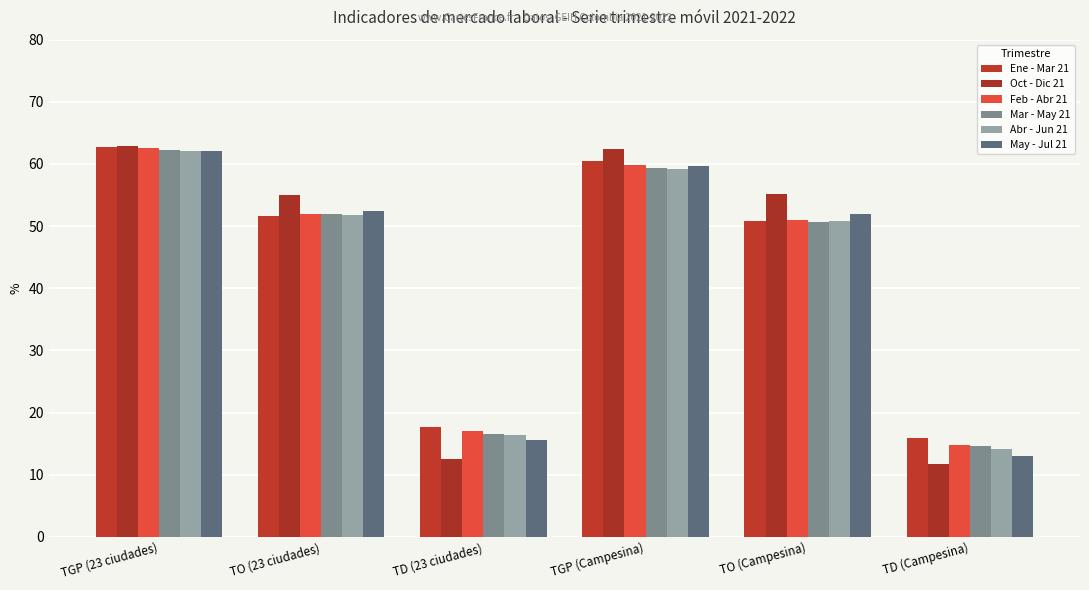

Reading left to right, what are all the values shown in this chart?

Ene - Mar 21: 62.8	51.6	17.8	60.5	50.8	16.0
Oct - Dic 21: 62.8	55.0	12.5	62.4	55.1	11.7
Feb - Abr 21: 62.6	52.0	17.0	59.8	51.0	14.7
Mar - May 21: 62.2	51.9	16.6	59.3	50.6	14.7
Abr - Jun 21: 62.1	51.9	16.4	59.2	50.9	14.2
May - Jul 21: 62.1	52.4	15.6	59.7	51.9	13.1